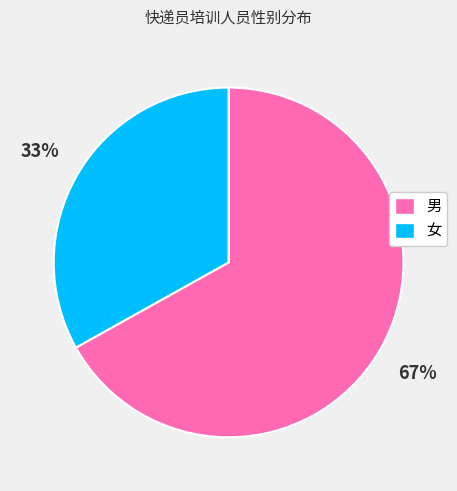

Which category has the biggest portion of the pie?

男